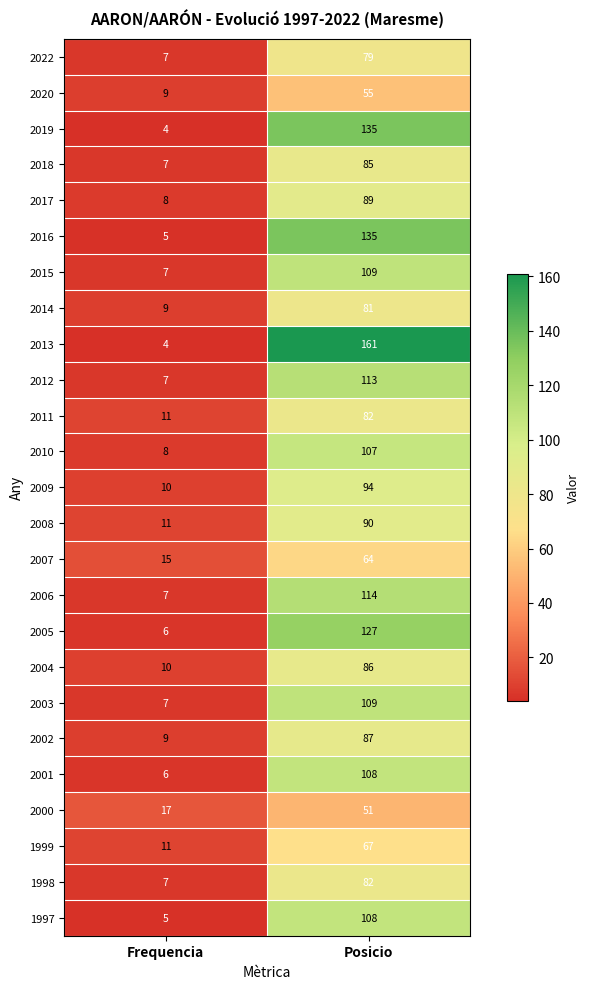

Is the value of 2014 at Posicio greater than the value of 2003 at Posicio?

No